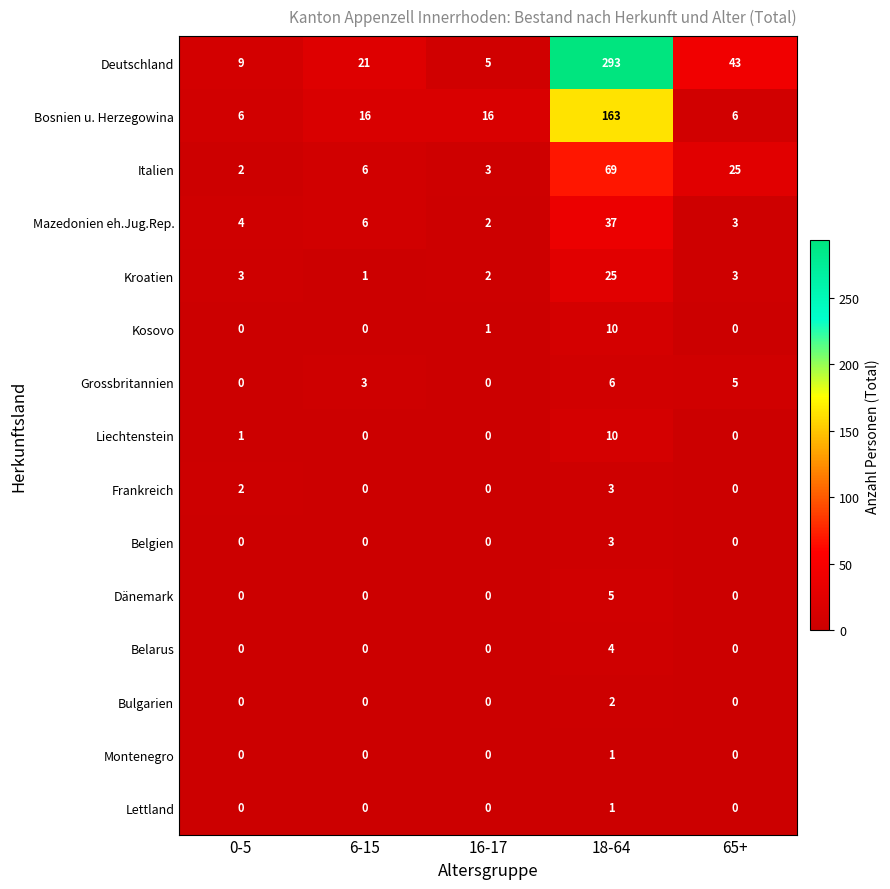

How many data points does each series have?

5